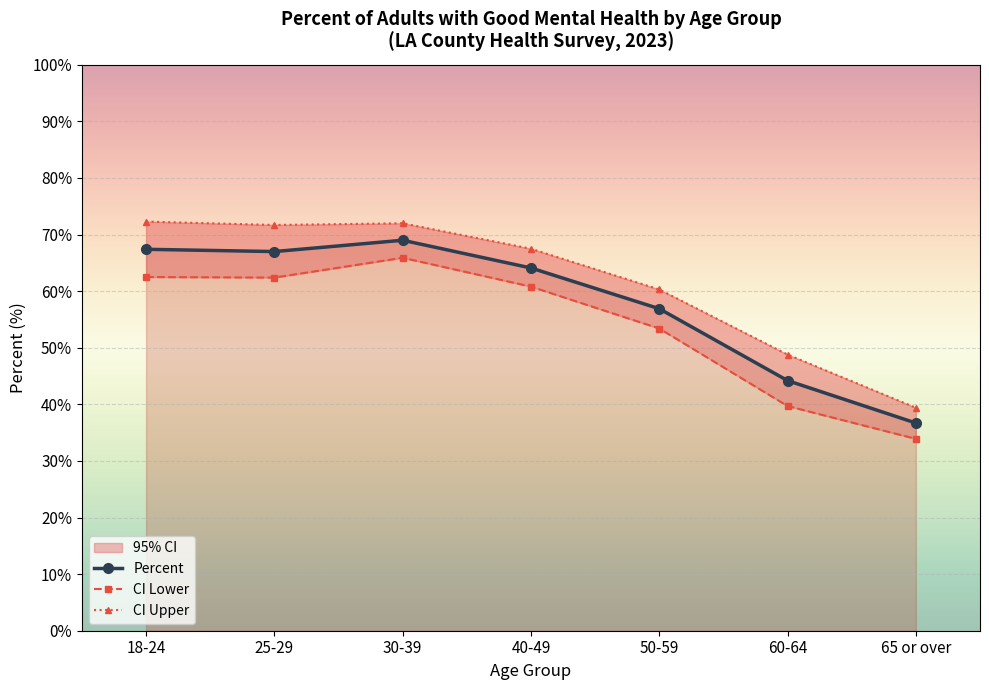

At how many categories does at least one series exceed 37?

7